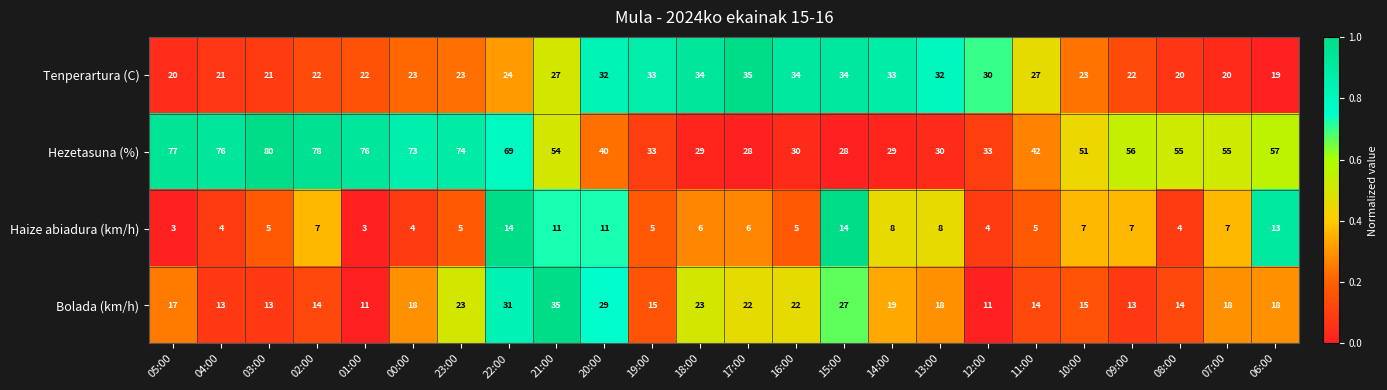

How many data points in Bolada (km/h) are less than 18?

11